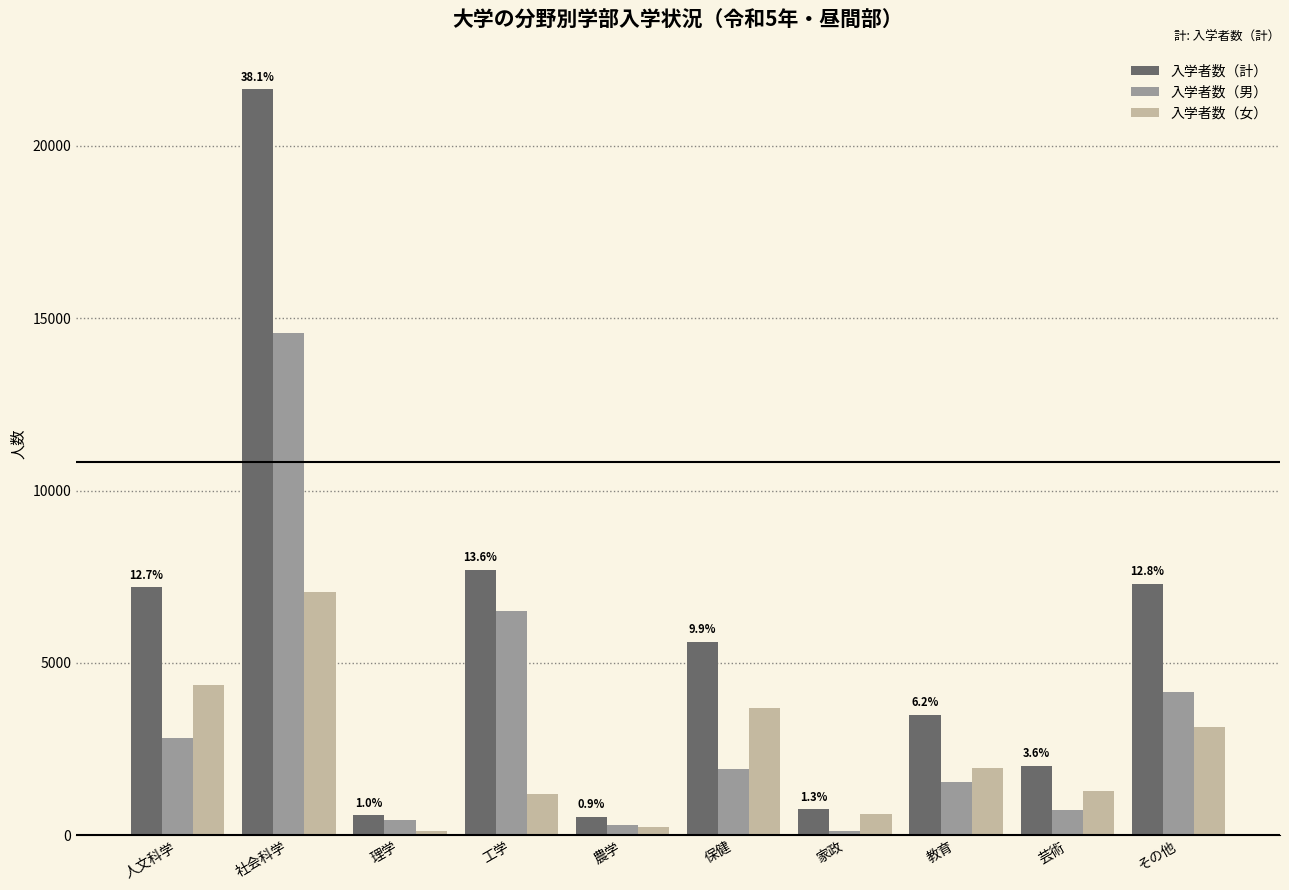

What are all the series names shown in the legend?

入学者数（計）, 入学者数（男）, 入学者数（女）